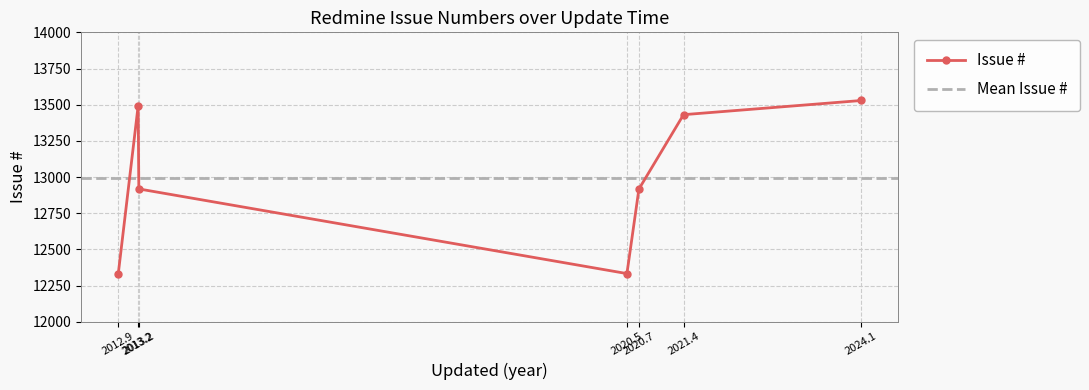

True or false: the data shows 5499 at 2020-07-19.

False